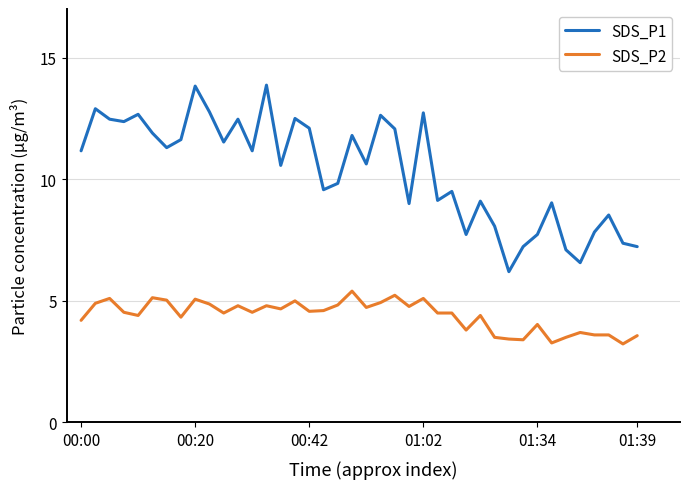

What is the difference between the maximum and minimum values in the SDS_P1 series?

7.7